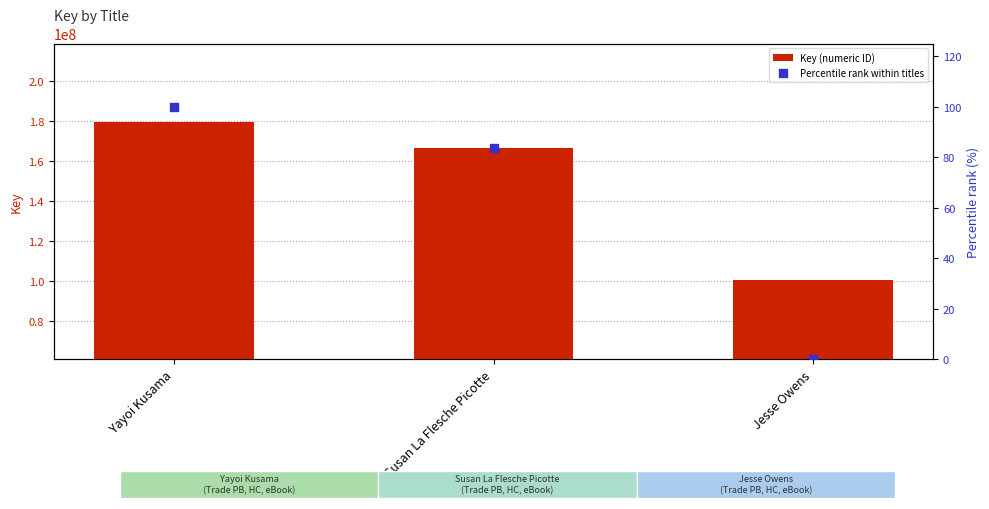

Which series reaches the minimum Y coordinate?

Percentile rank within titles